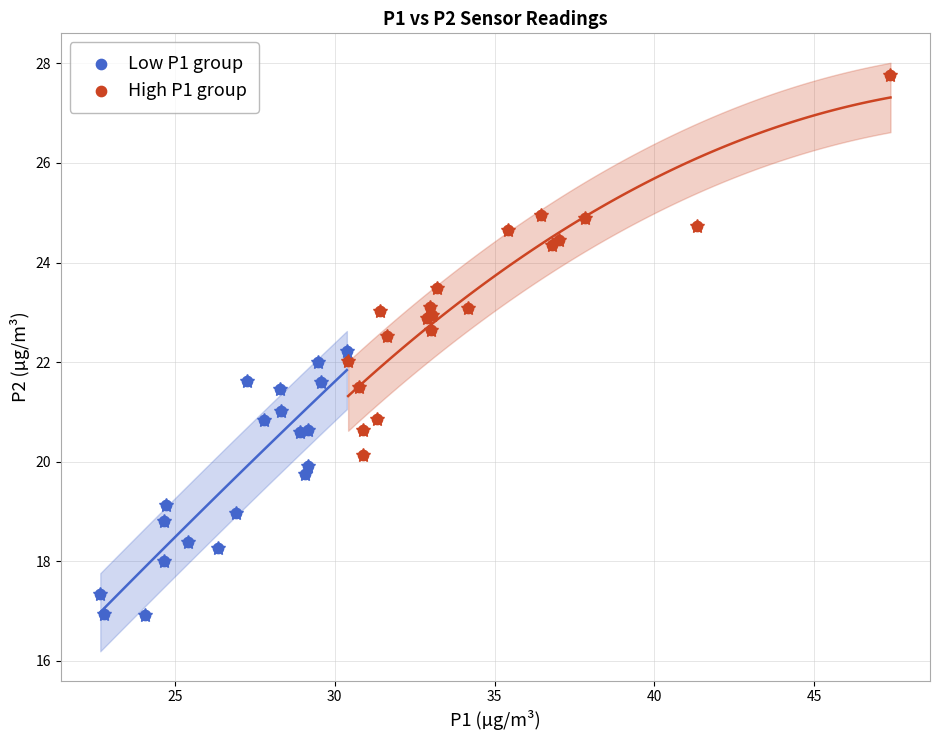

Which series contains the highest Y value?

High P1 group